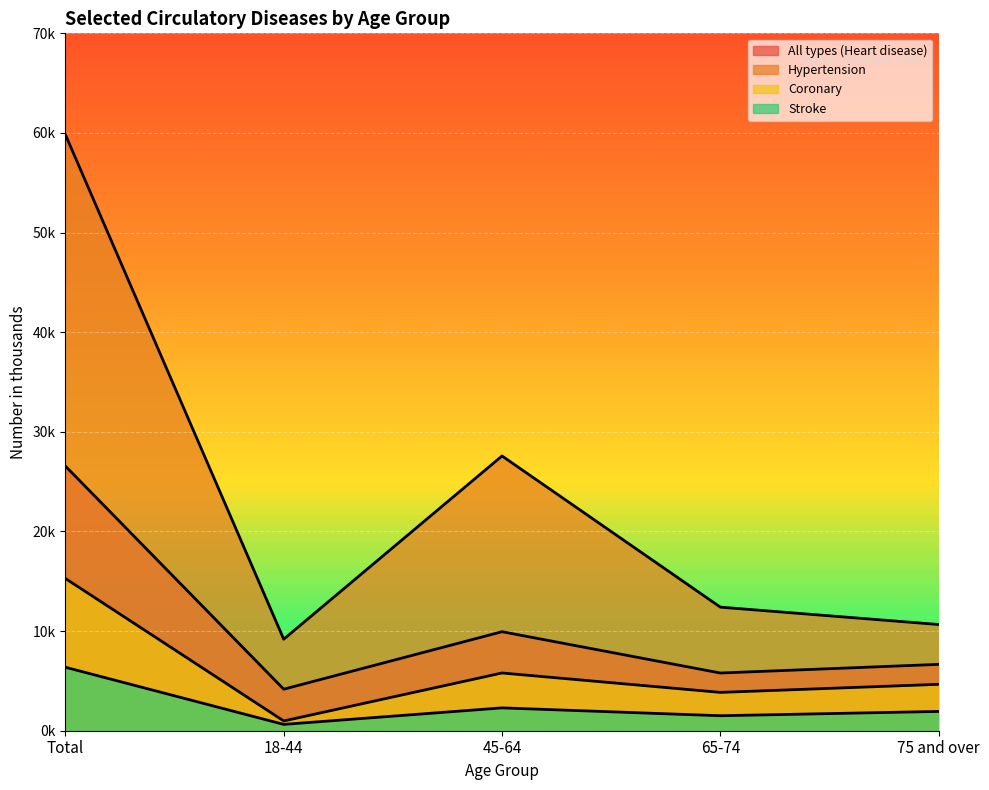

Reading left to right, list all the values displayed in this chart.

All types (Heart disease): Total=26561	18-44=4168	45-64=9939	65-74=5792	75 and over=6661
Hypertension: Total=59830	18-44=9187	45-64=27578	65-74=12404	75 and over=10661
Coronary: Total=15281	18-44=980	45-64=5796	65-74=3848	75 and over=4657
Stroke: Total=6370	18-44=635	45-64=2293	65-74=1505	75 and over=1936